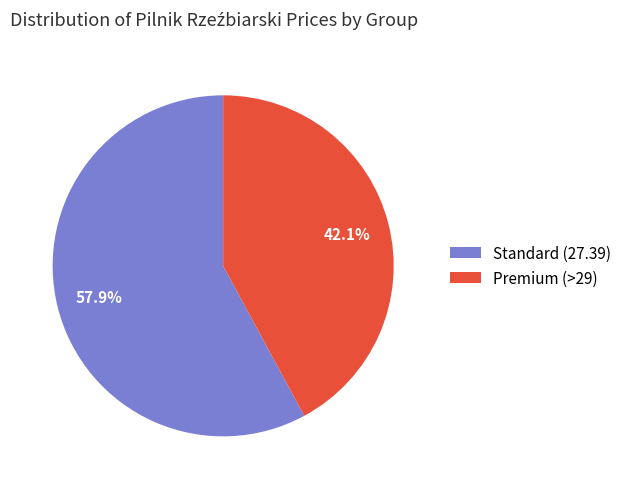

To the nearest percent, what is the average slice percentage?

50%